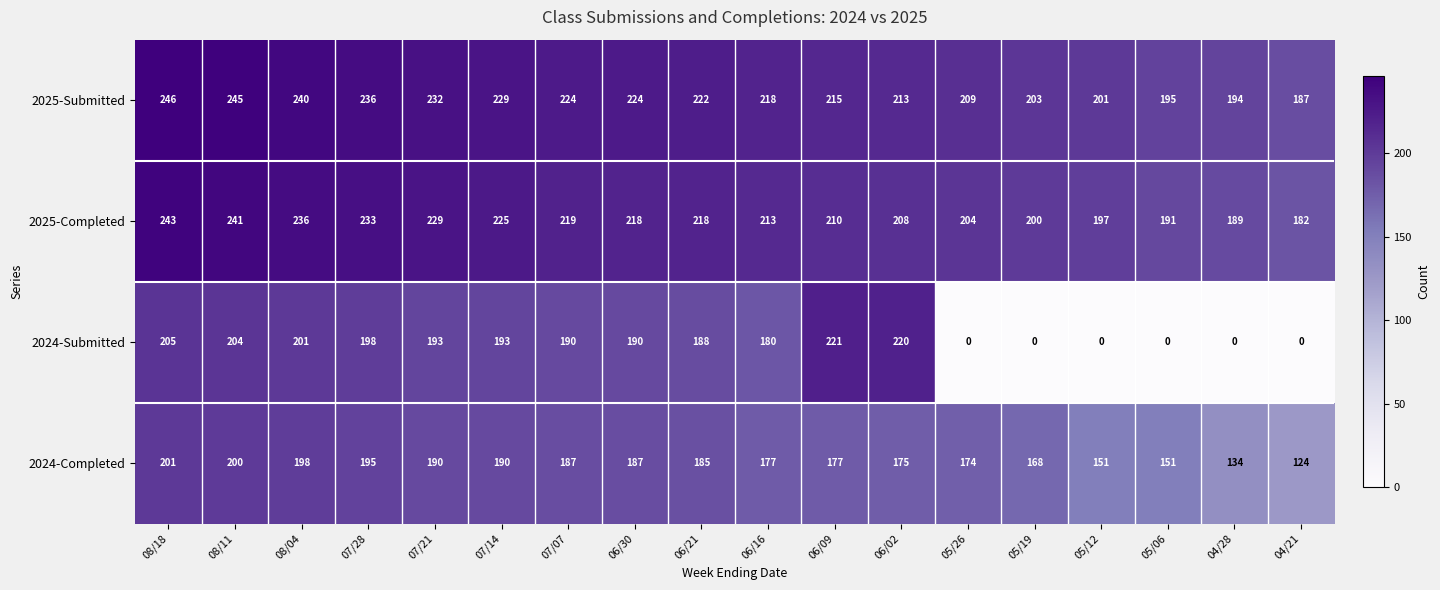

What is the average value of the 2024-Submitted series?

132